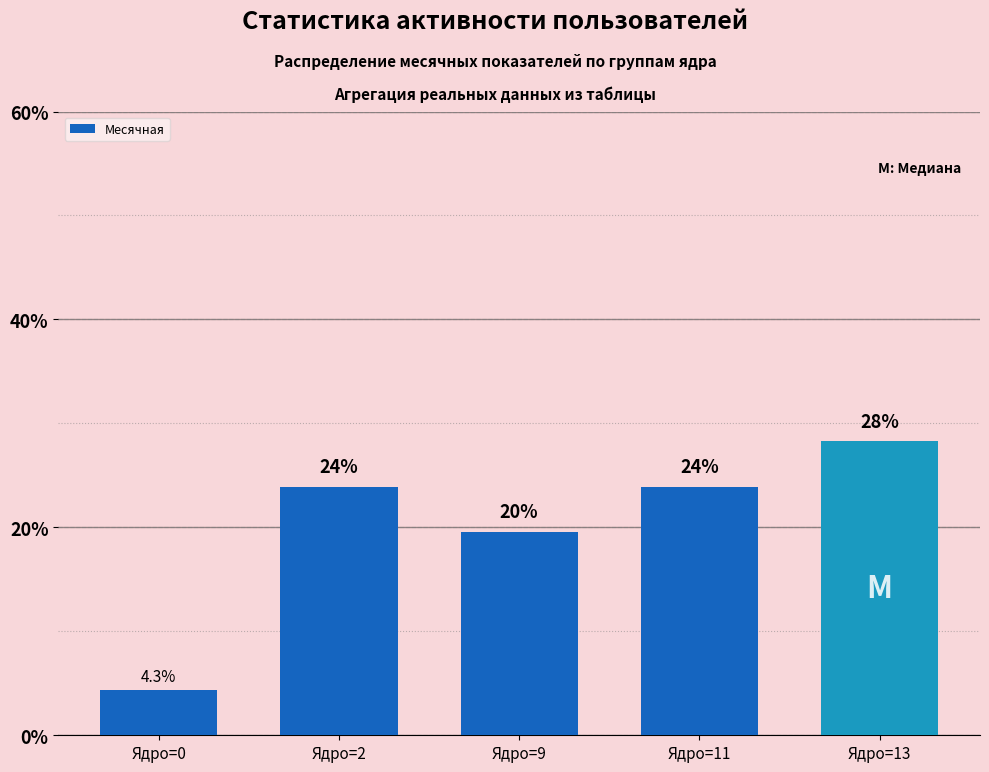

What is the change in value from Ядро=9 to Ядро=13?

+8.7